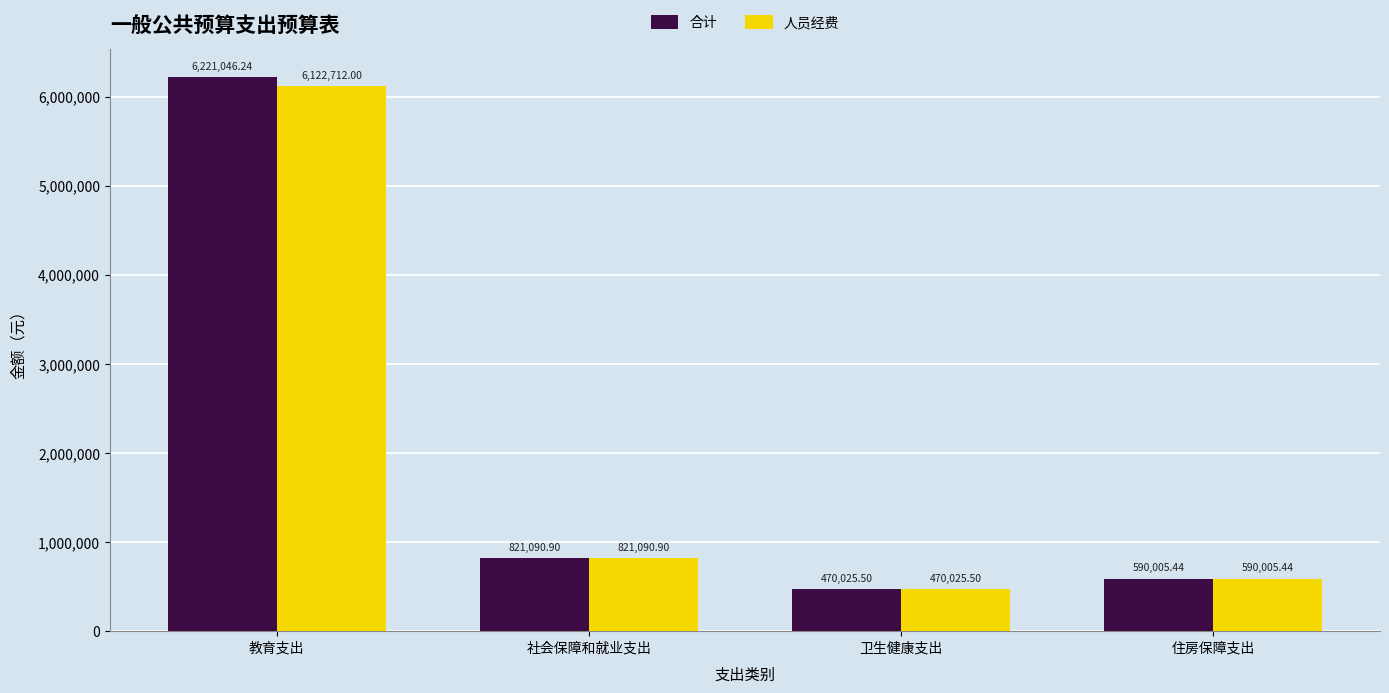

Which series has the largest range (max minus min)?

合计